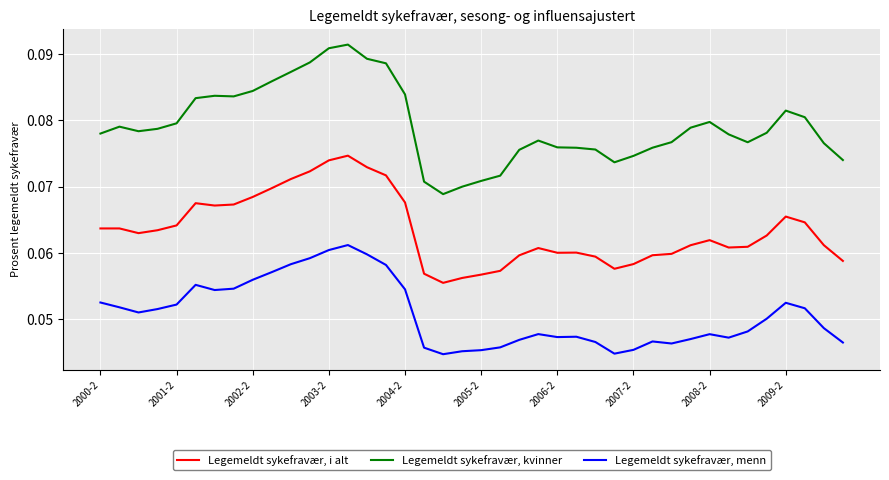

List the series in order of their peak value, lowest first.

Legemeldt sykefravær, menn, Legemeldt sykefravær, i alt, Legemeldt sykefravær, kvinner